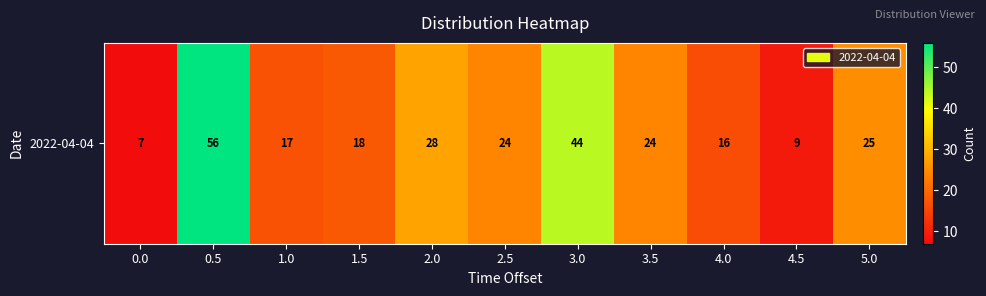

Reading right to left, what are all the values shown in this chart?

25	9	16	24	44	24	28	18	17	56	7